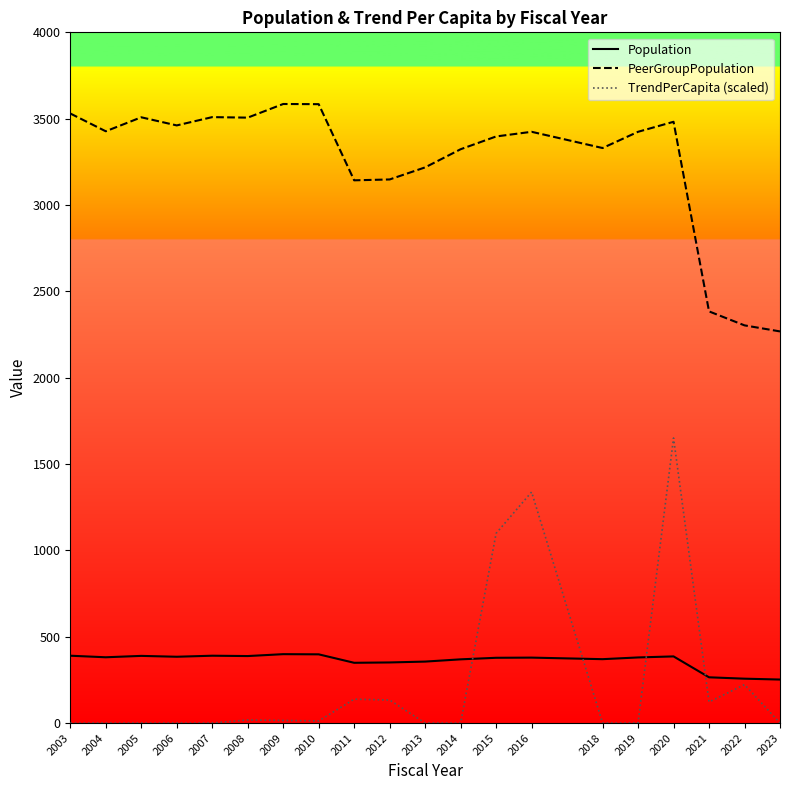

How many interior local peaks does the Population series have?

5